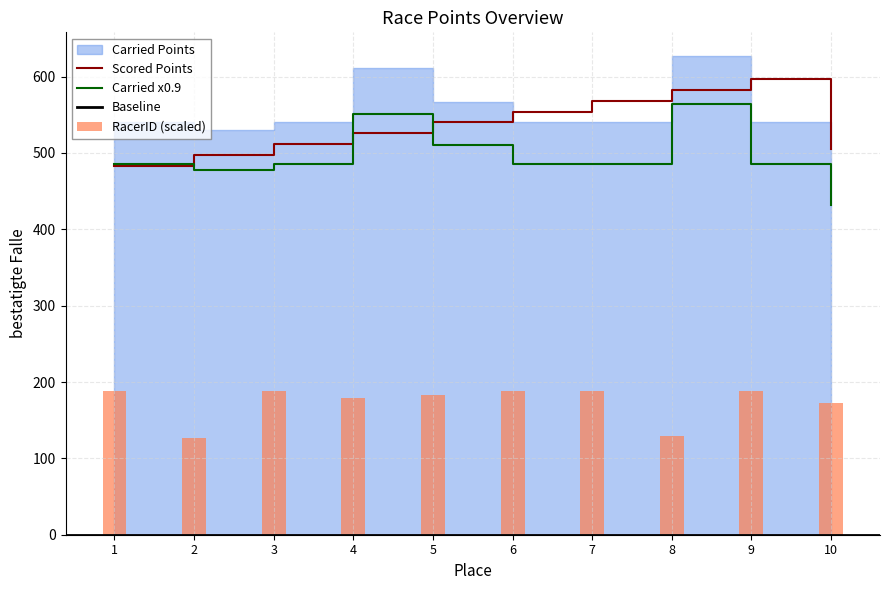

What is the spread (max minus min) of values at 9?

408.9